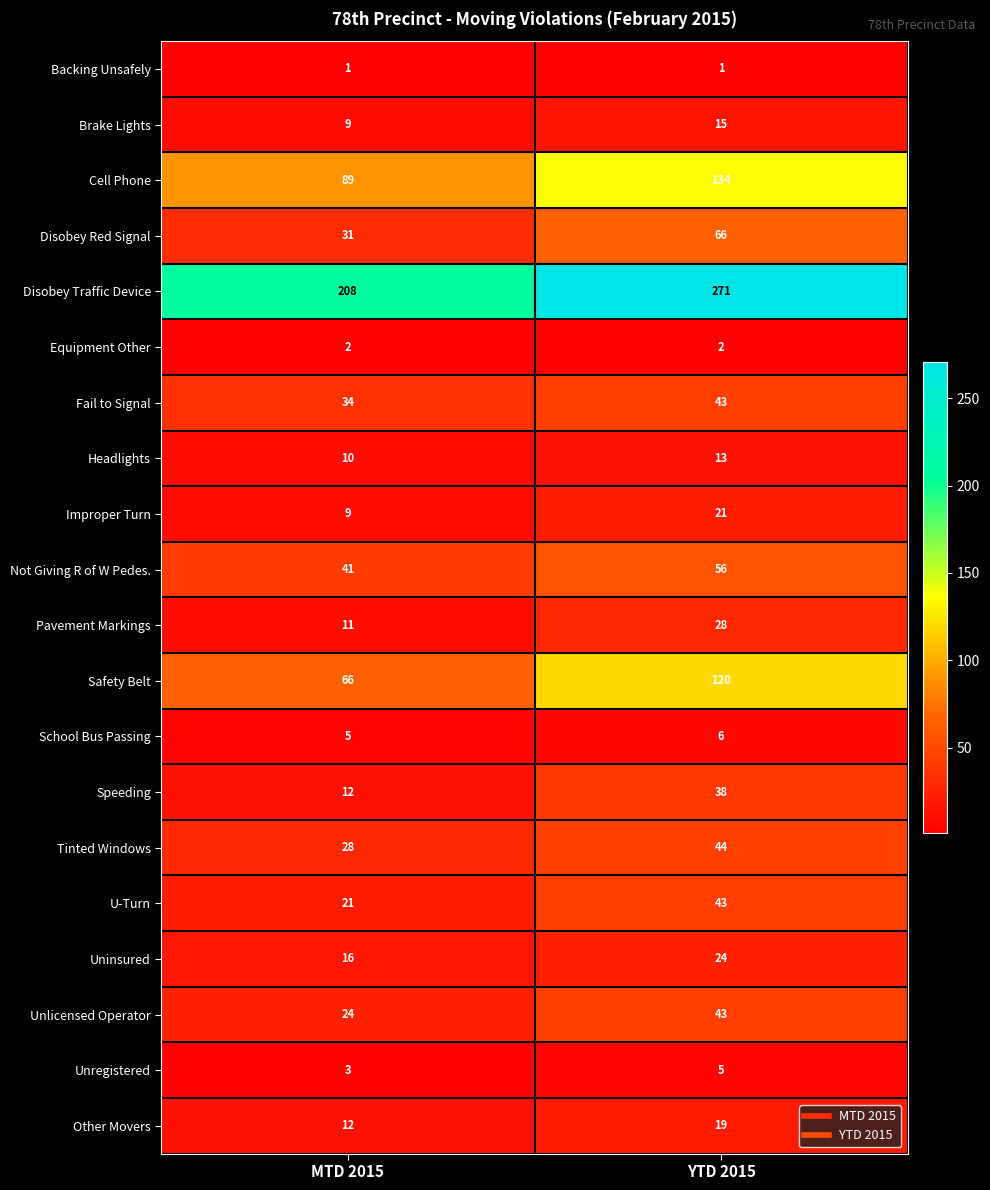

What is the difference between the Uninsured values at YTD 2015 and MTD 2015?

8